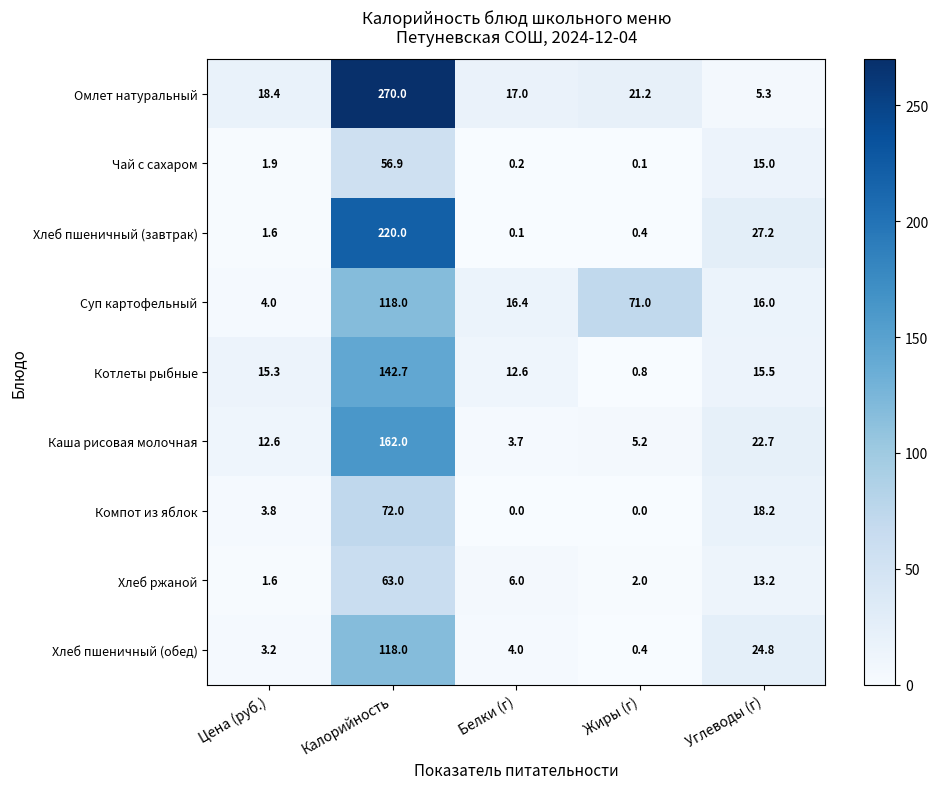

What is the difference between the maximum and minimum values in the Омлет натуральный series?

264.7